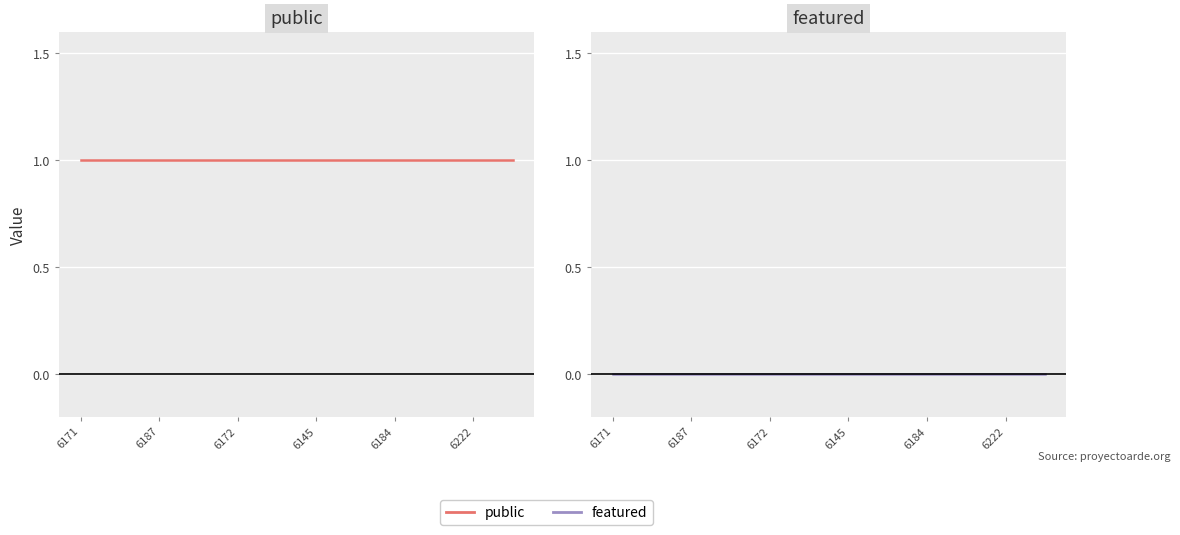

True or false: featured and public cross at least once.

False